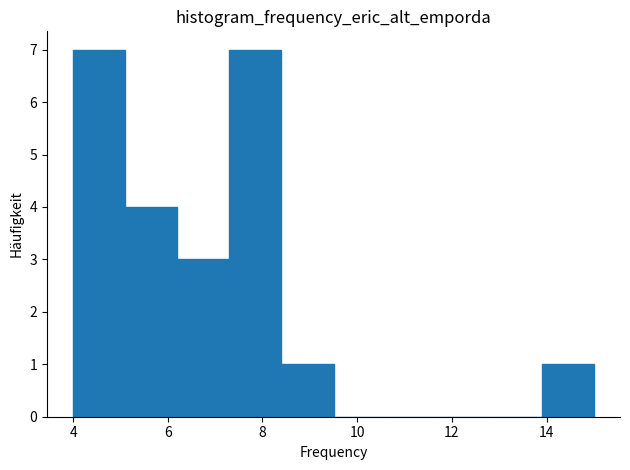

Reading left to right, transcribe this chart: for each bar, give the range it covers on the x-axis and its height. Neither the bar edges nor the heights are printed on the chart, so give them approximately, as read against the axes.

4.0 to 5.1: 7
5.1 to 6.2: 4
6.2 to 7.3: 3
7.3 to 8.4: 7
8.4 to 9.5: 1
9.5 to 10.6: 0
10.6 to 11.7: 0
11.7 to 12.8: 0
12.8 to 13.9: 0
13.9 to 15.0: 1